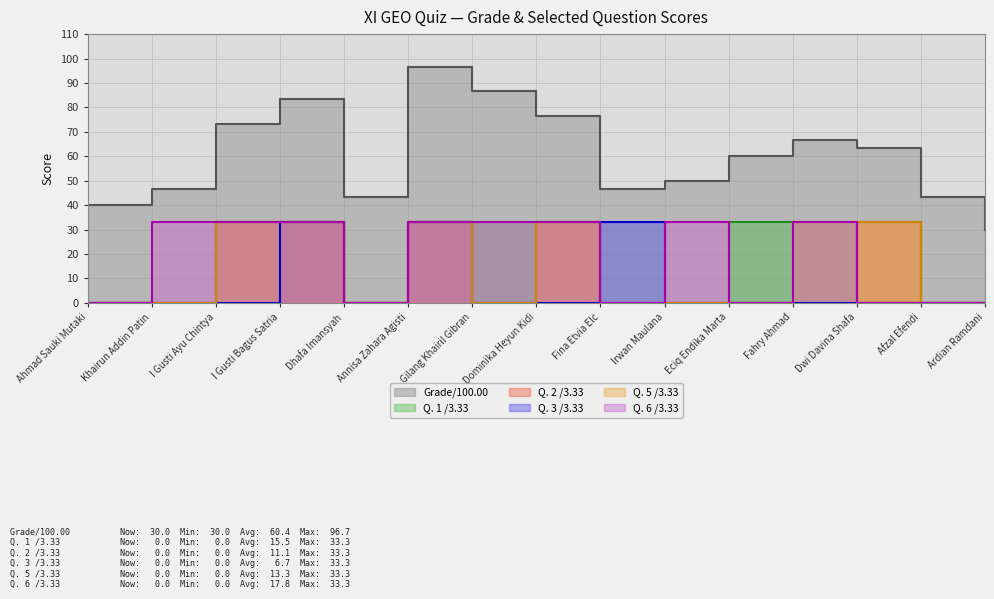

What is the greatest value displayed?

96.7